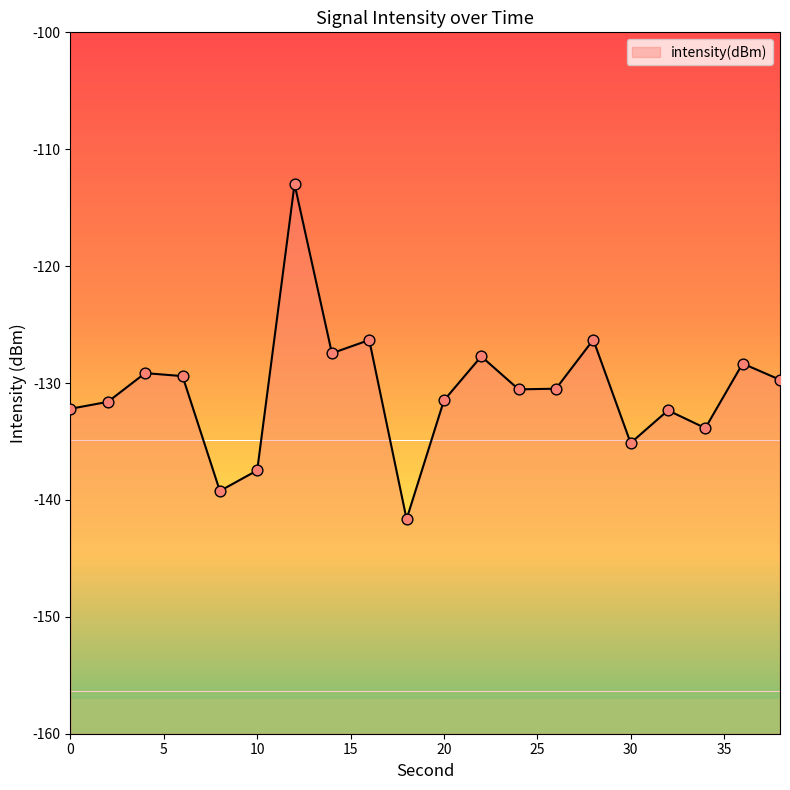

Which has a higher value, 28 or 4?

28